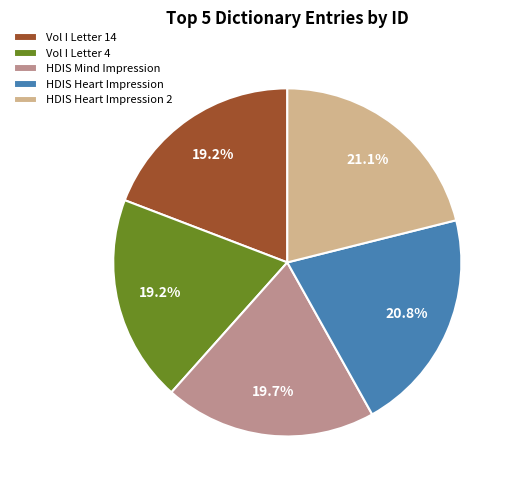

What is the ratio of the value at HDIS Heart Impression 2 to the value at Vol I Letter 4?

1.1